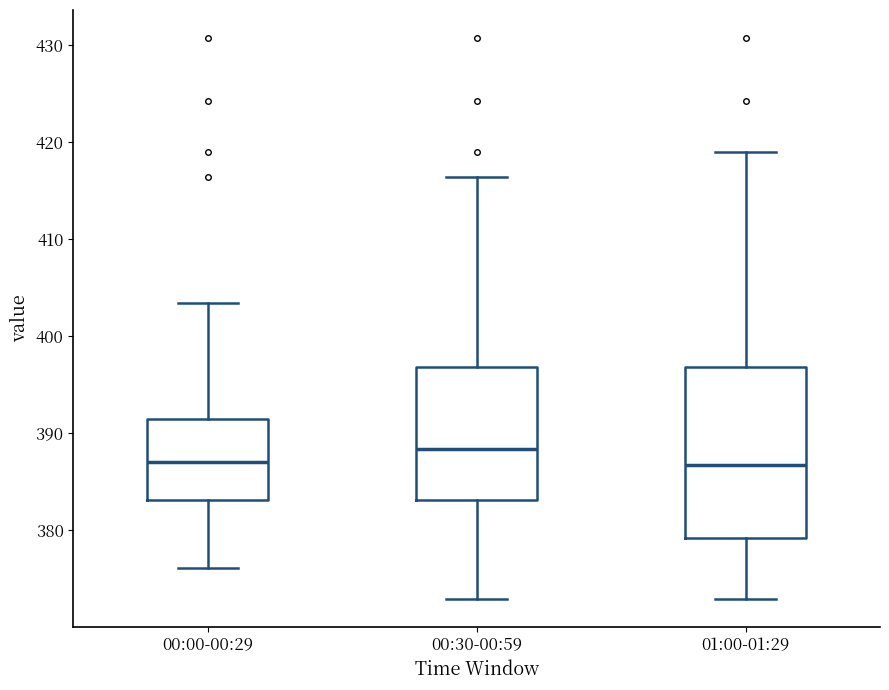

Reading left to right, transcribe this box plot: for each box, give where its median line is, the range the box spans, and where its two whiskers end, as read against the y-axis. The values are not printed on the chart, so give them approximately, as read against the axis.

00:00-00:29: median 387, box 383 to 392, whiskers 376 to 403
00:30-00:59: median 388, box 383 to 397, whiskers 373 to 416
01:00-01:29: median 387, box 379 to 397, whiskers 373 to 419